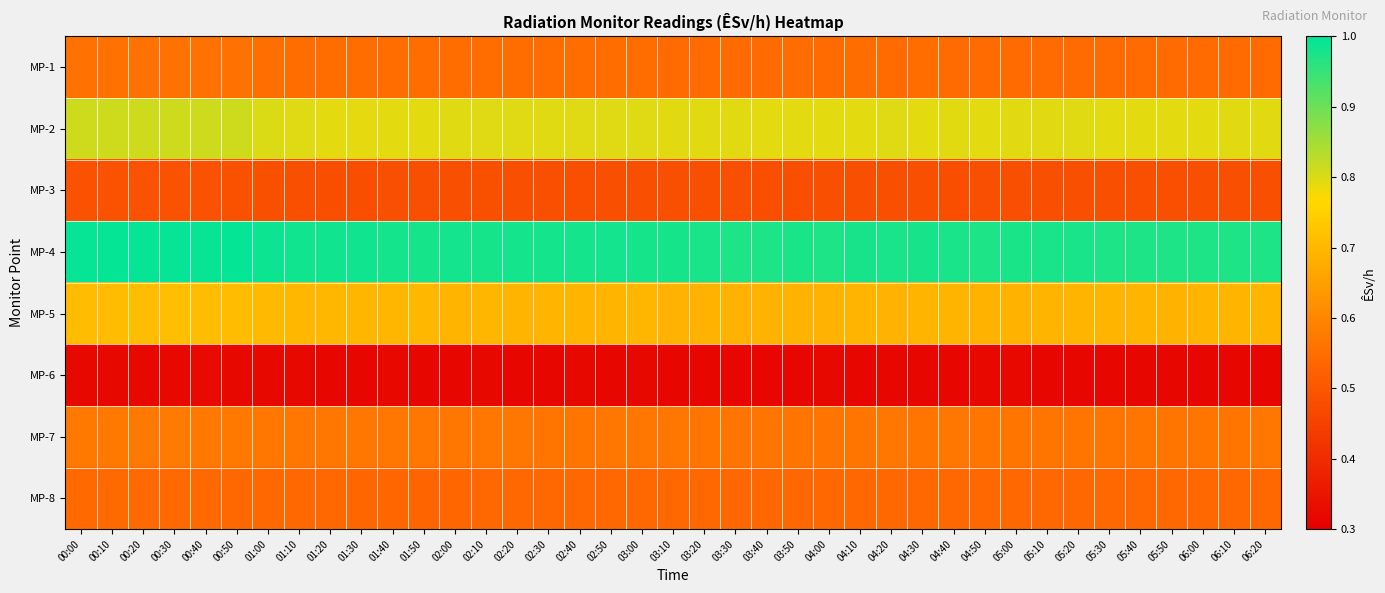

What is the minimum value shown in the chart?

0.3